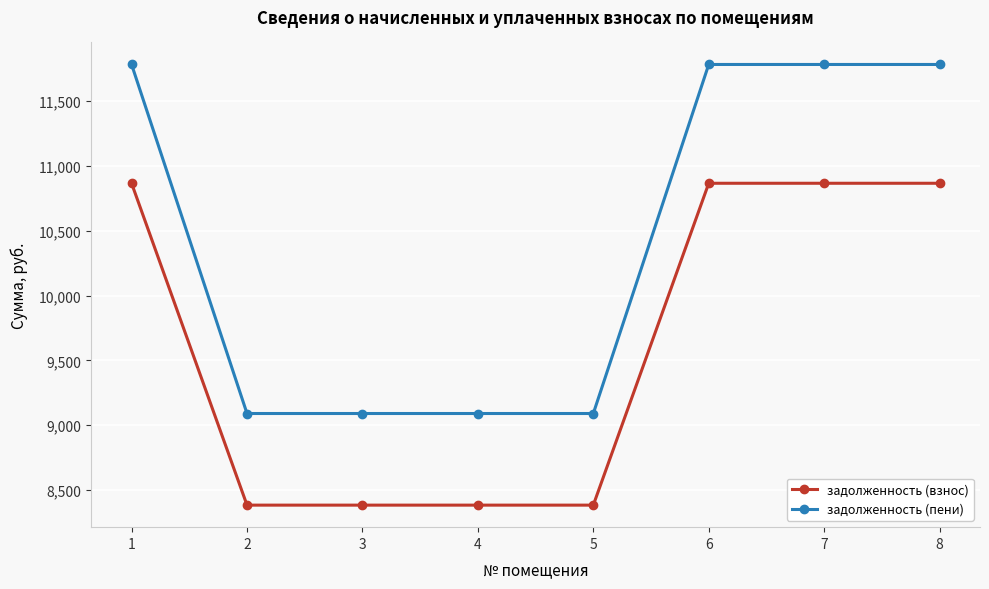

True or false: задолженность (взнос) and задолженность (пени) intersect in this chart.

False